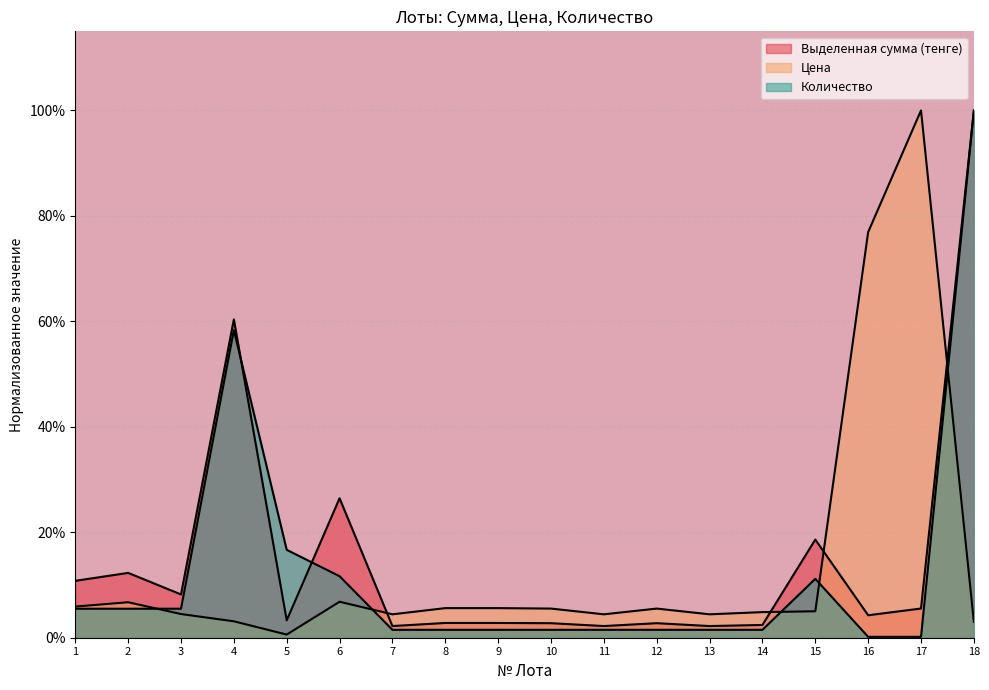

The Цена series shows 0.0 at 18. True or false?

False